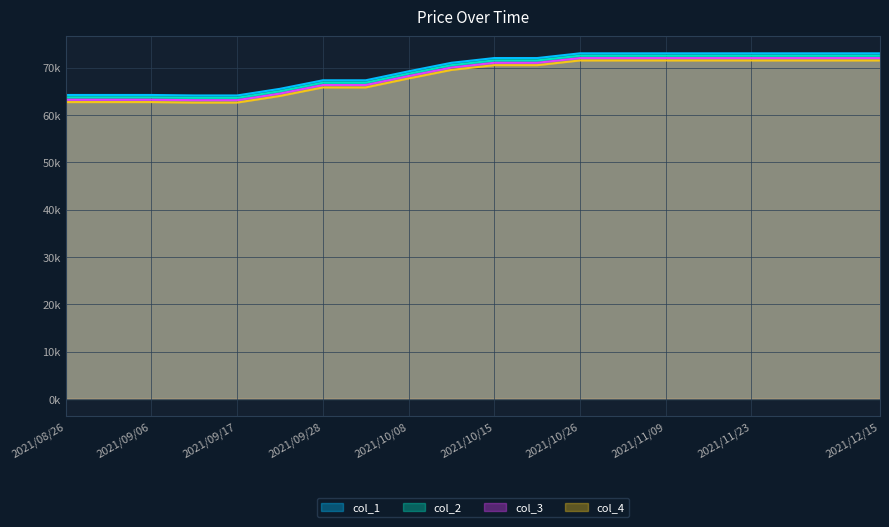

Where does the col_2 series first go above 71500?

2021/10/26